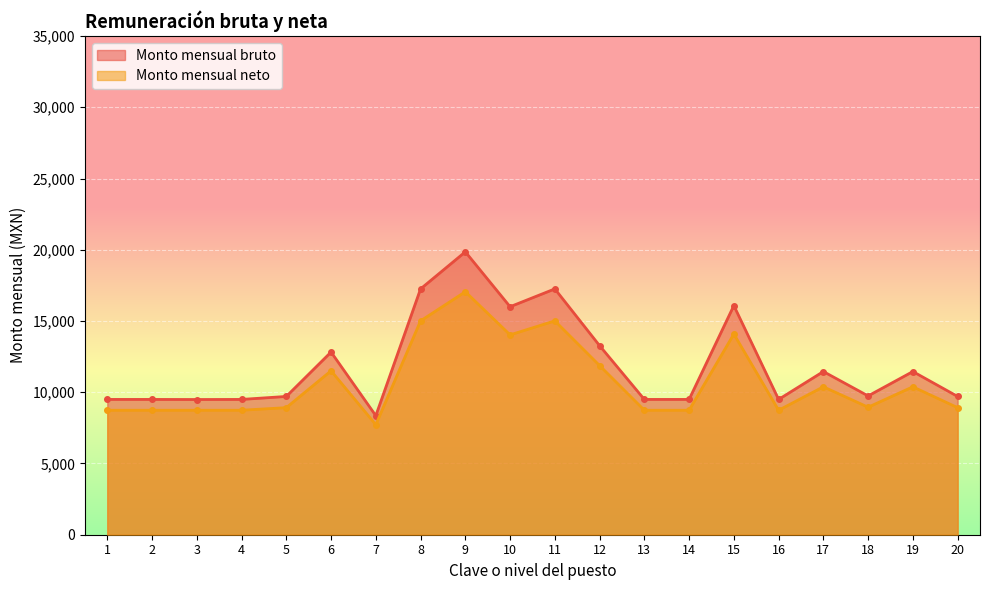

True or false: Monto mensual neto and Monto mensual bruto intersect in this chart.

False